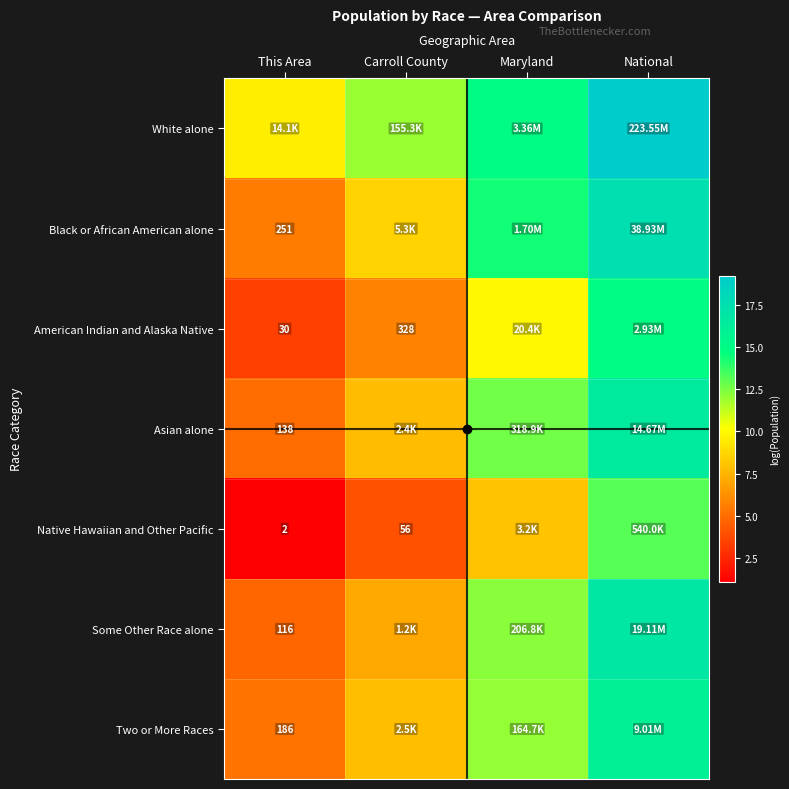

Where is White alone nearest to the value 14?

Maryland